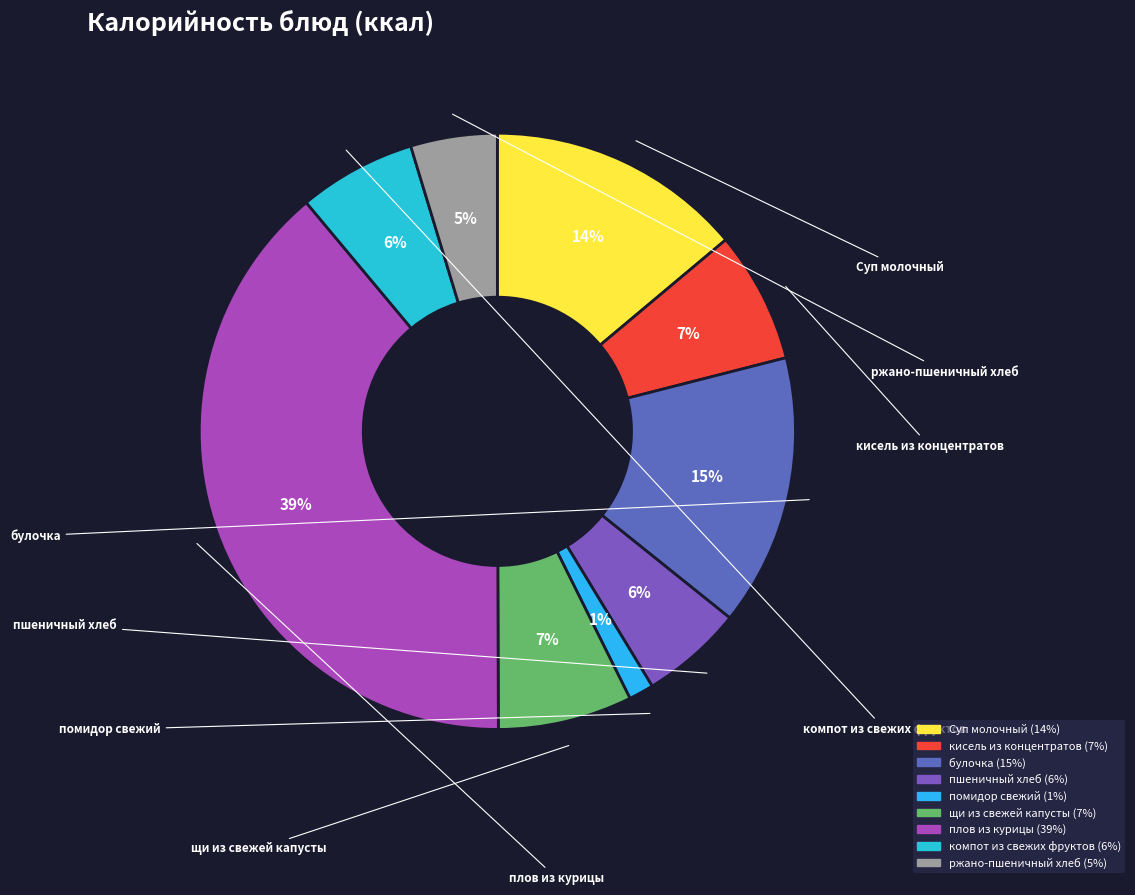

To the nearest percent, what percentage of the pie is плов из курицы?

39%